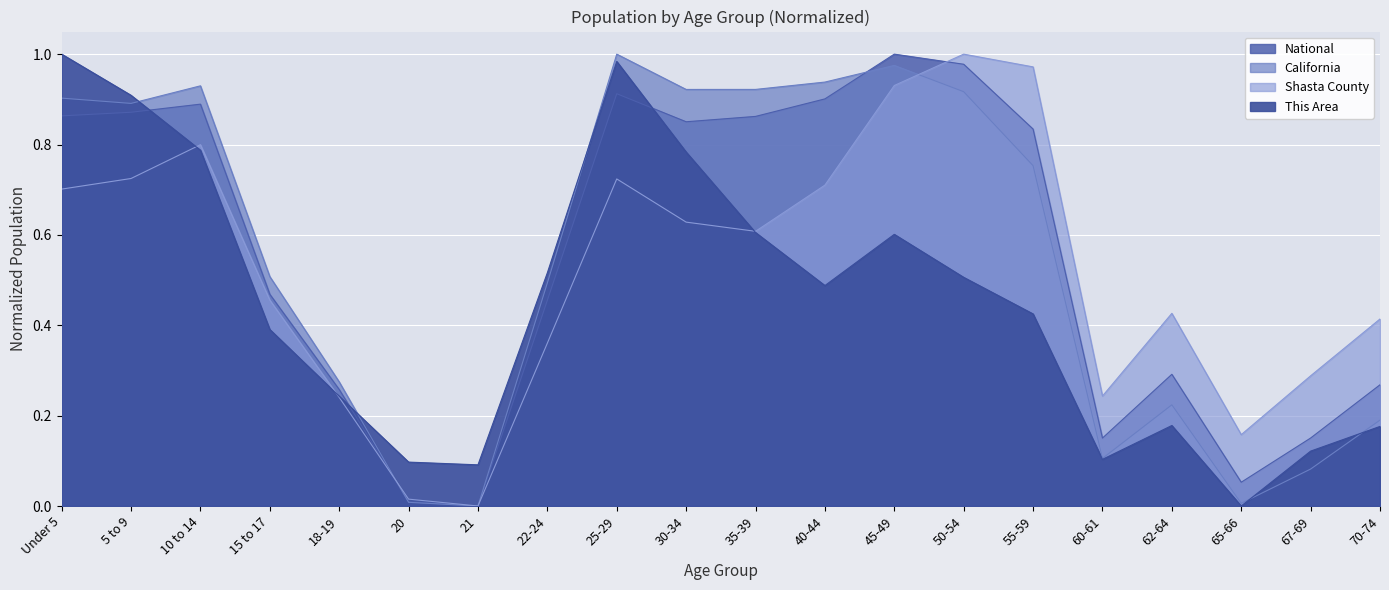

True or false: This Area and National intersect in this chart.

True